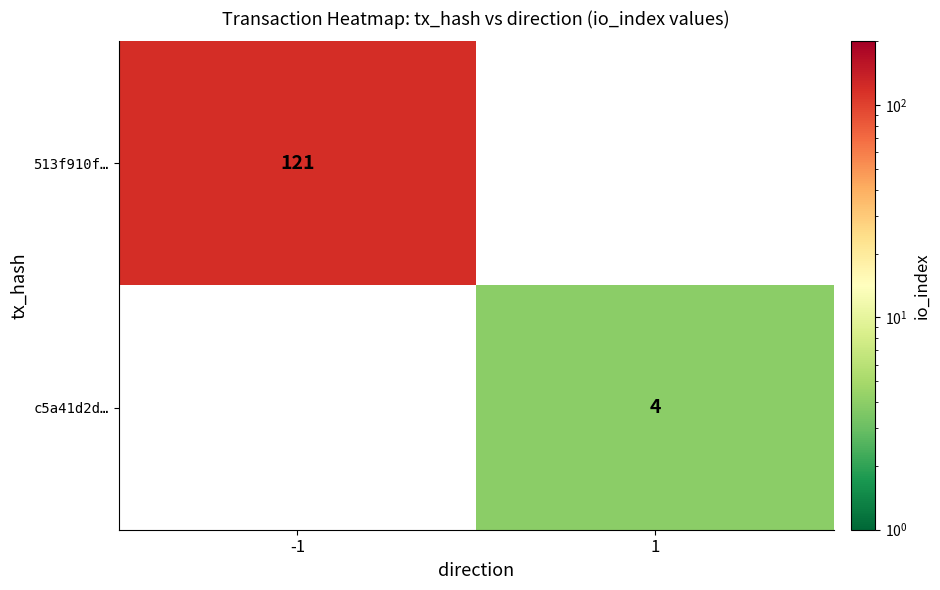

The value of 513f910f… at -1 is 192. True or false?

False